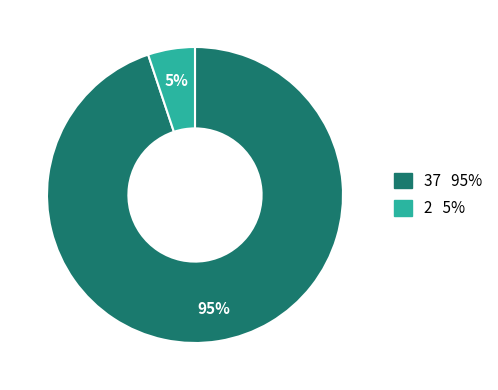

To the nearest percent, what is the difference between the largest and smallest slice percentages?

90%